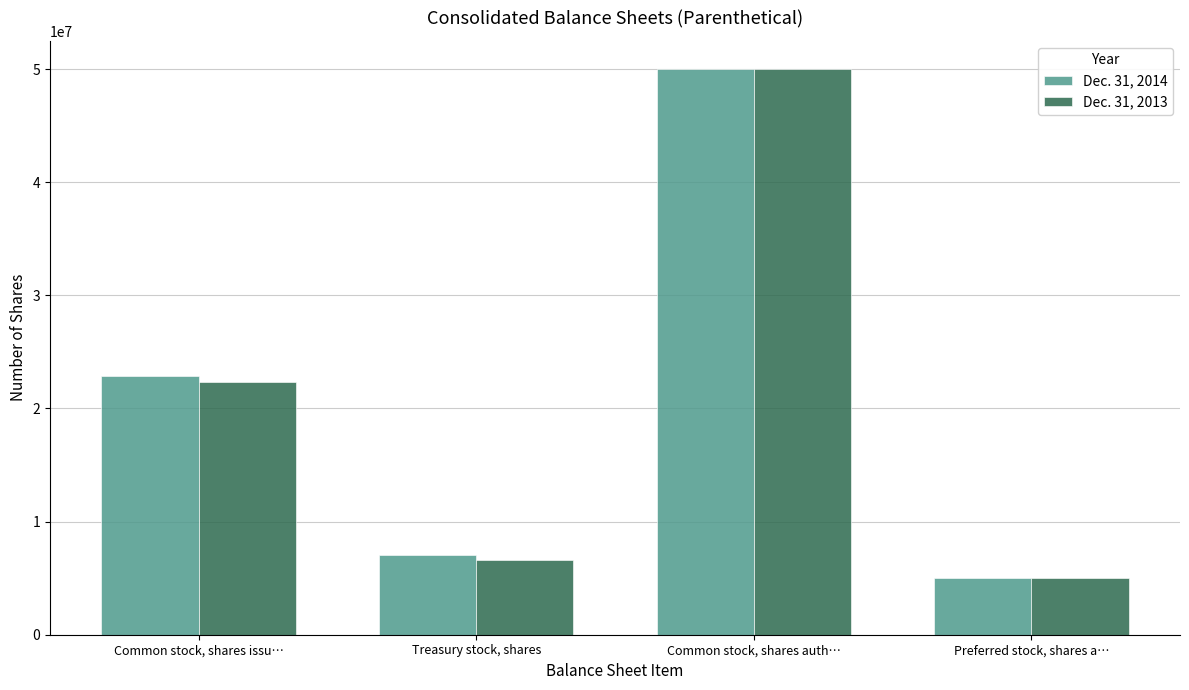

What is the smallest value displayed?

5000000